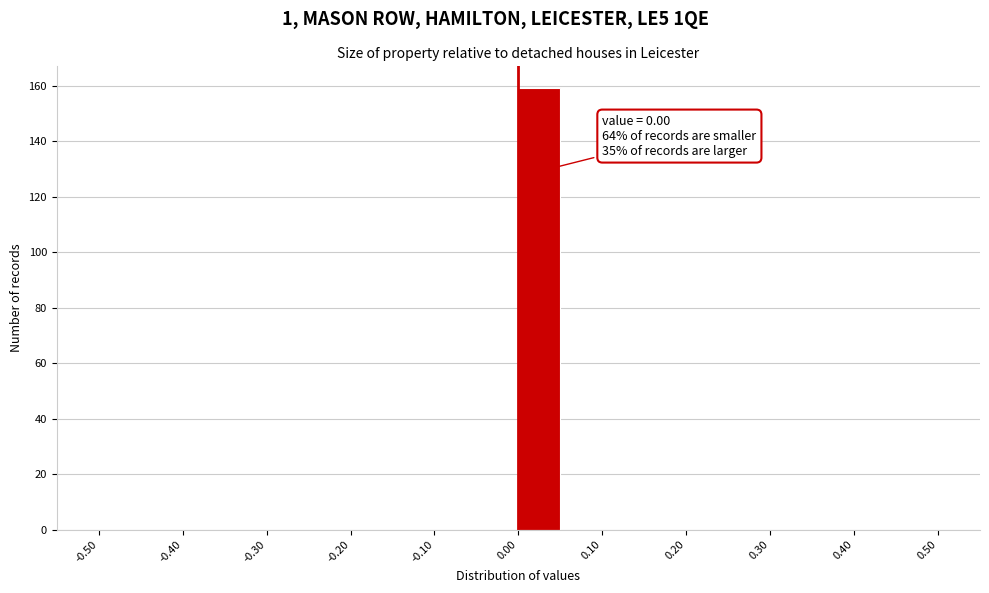

Over which range of the x-axis is the bar tallest?

0.00 to 0.05